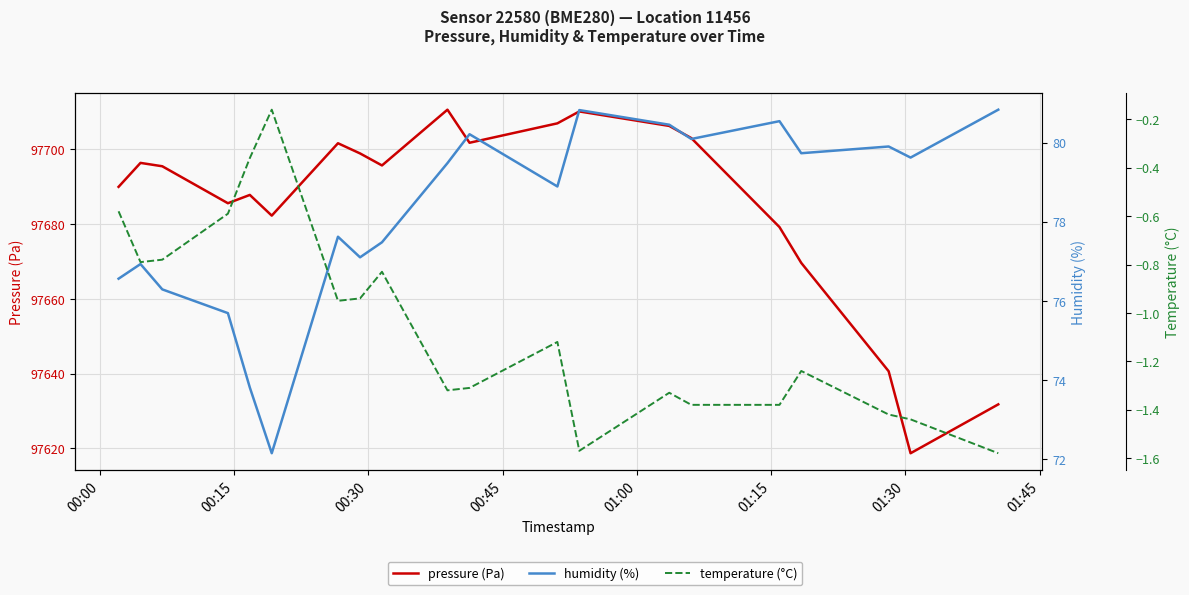

True or false: pressure (Pa) and humidity (%) intersect in this chart.

False